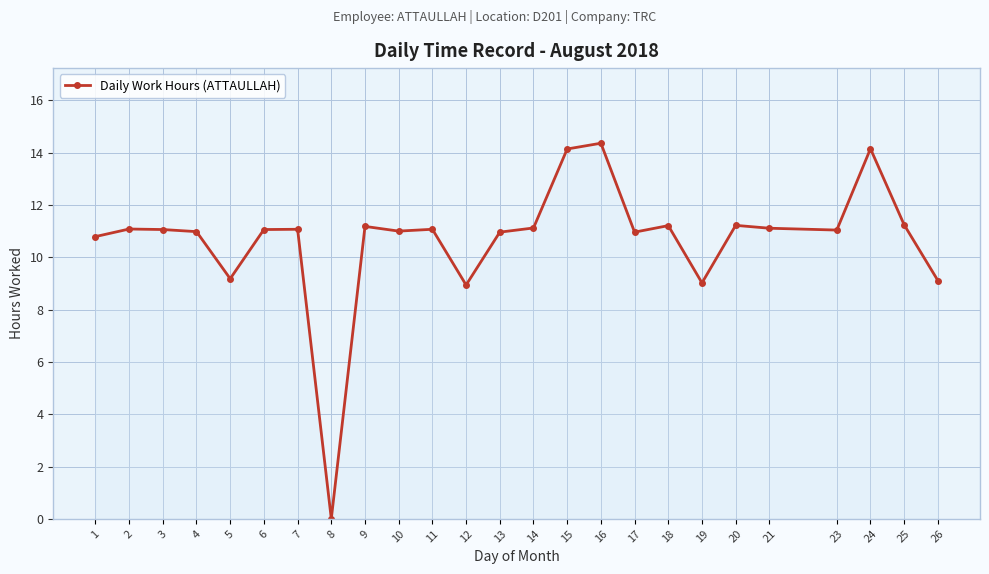

At which category does the chart reach its minimum across all series?

8